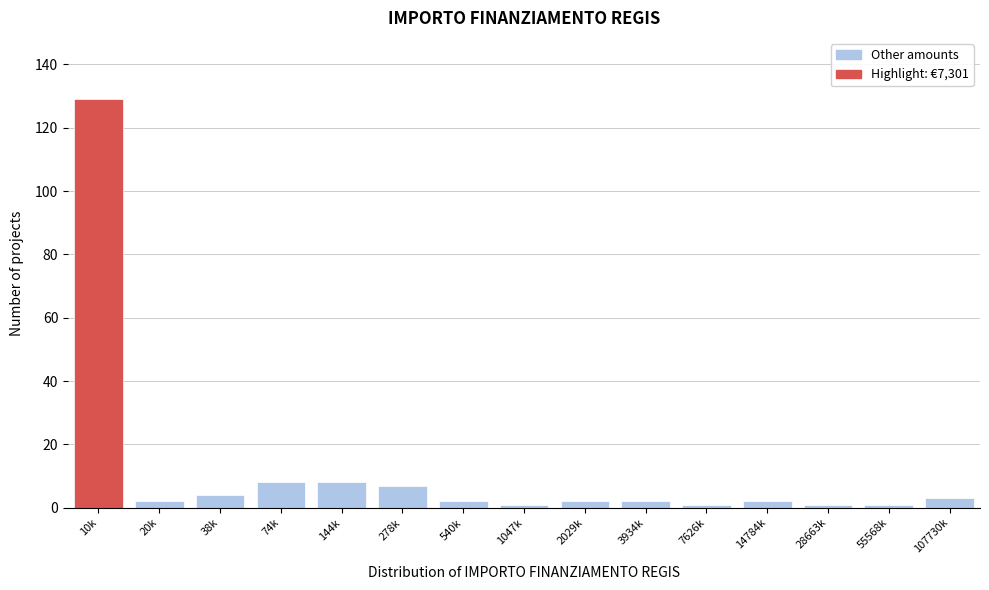

Reading left to right, transcribe all the data shown in this chart.

129	2	4	8	8	7	2	1	2	2	1	2	1	1	3